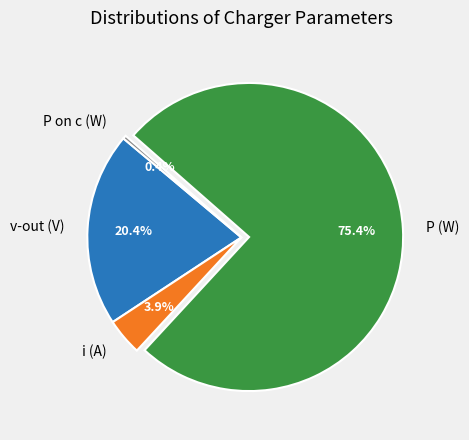

Which category has the biggest portion of the pie?

P (W)